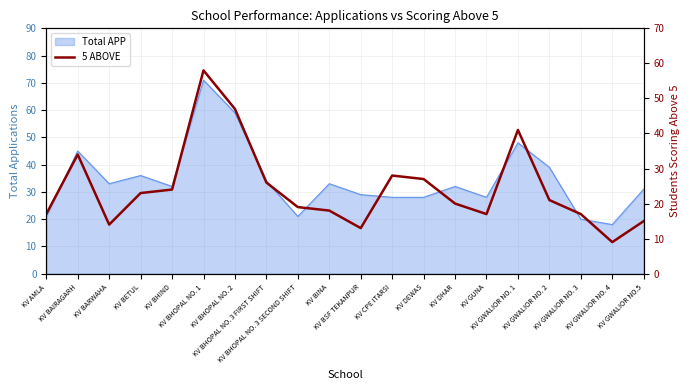

What is the change in value from KV BAIRAGARH to KV GWALIOR NO. 4?

-25